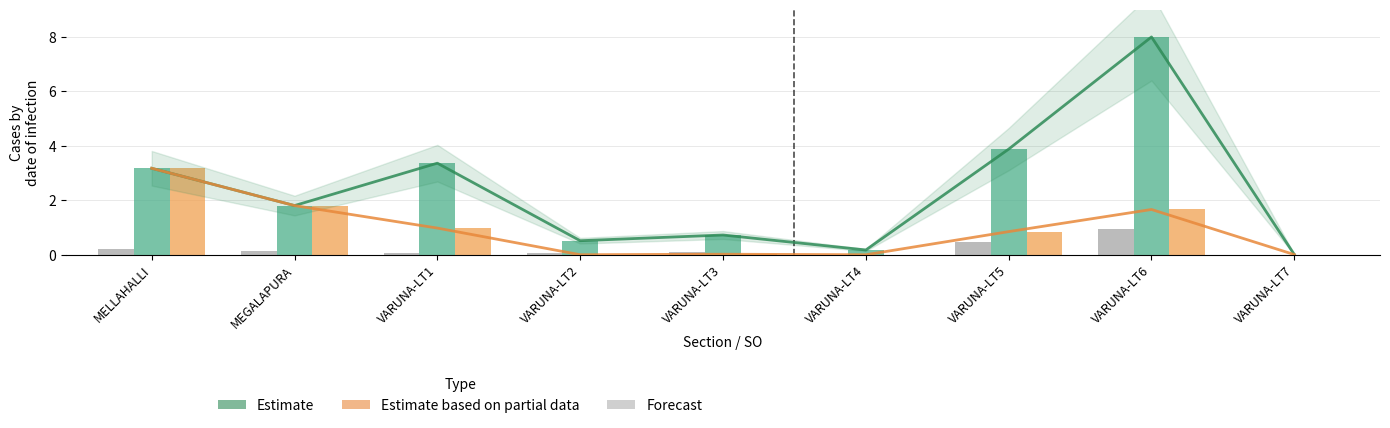

Reading left to right, what are all the values shown in this chart?

UNITS: MELLAHALLI=0.2	MEGALAPURA=0.1	VARUNA-LT1=0.1	VARUNA-LT2=0.1	VARUNA-LT3=0.1	VARUNA-LT4=0.0	VARUNA-LT5=0.5	VARUNA-LT6=0.9	VARUNA-LT7=0.0
DEMAND: MELLAHALLI=3.2	MEGALAPURA=1.8	VARUNA-LT1=3.4	VARUNA-LT2=0.5	VARUNA-LT3=0.7	VARUNA-LT4=0.2	VARUNA-LT5=3.9	VARUNA-LT6=8.0	VARUNA-LT7=0.0
COLLECTION: MELLAHALLI=3.2	MEGALAPURA=1.8	VARUNA-LT1=1.0	VARUNA-LT2=0.0	VARUNA-LT3=0.0	VARUNA-LT4=0.0	VARUNA-LT5=0.8	VARUNA-LT6=1.7	VARUNA-LT7=0.0